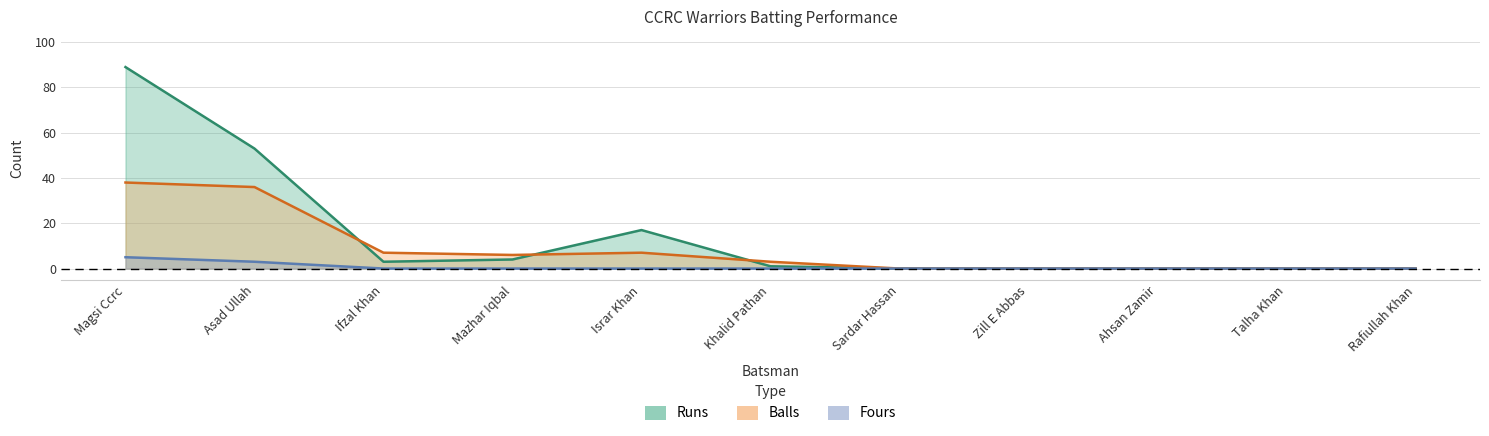

In Runs, how many points are lower than both neighbors (excluding endpoints)?

1